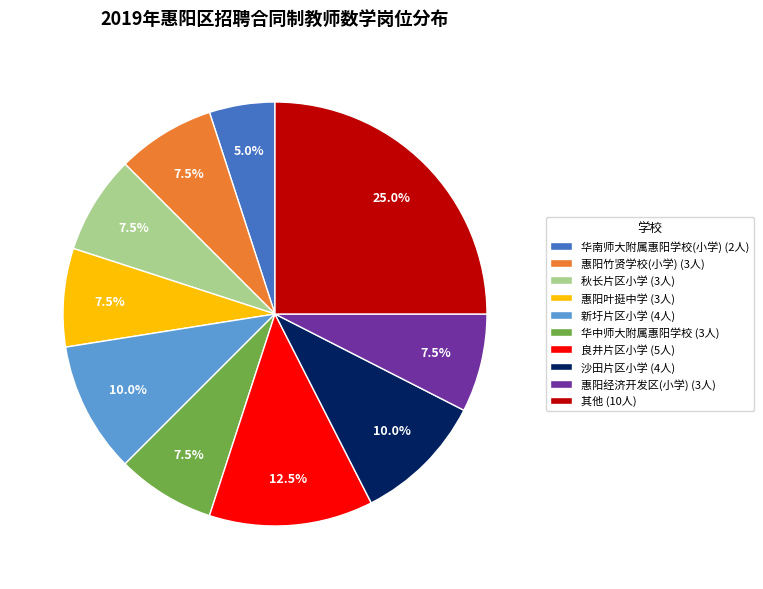

Is 新圩片区小学 (4人) the majority of the pie?

No